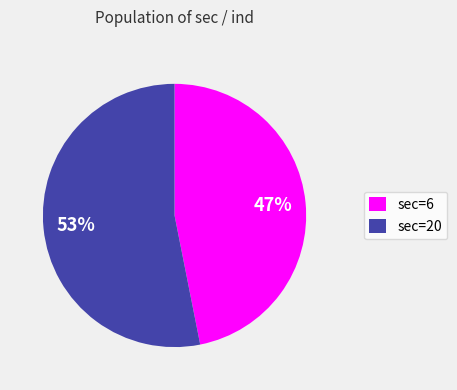

Combined, do sec=20 and sec=6 account for over 50%?

Yes